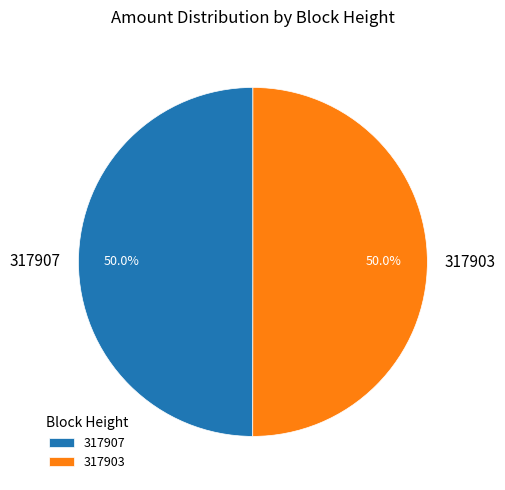

What percentage do 317903 and 317907 together represent?

100.0%